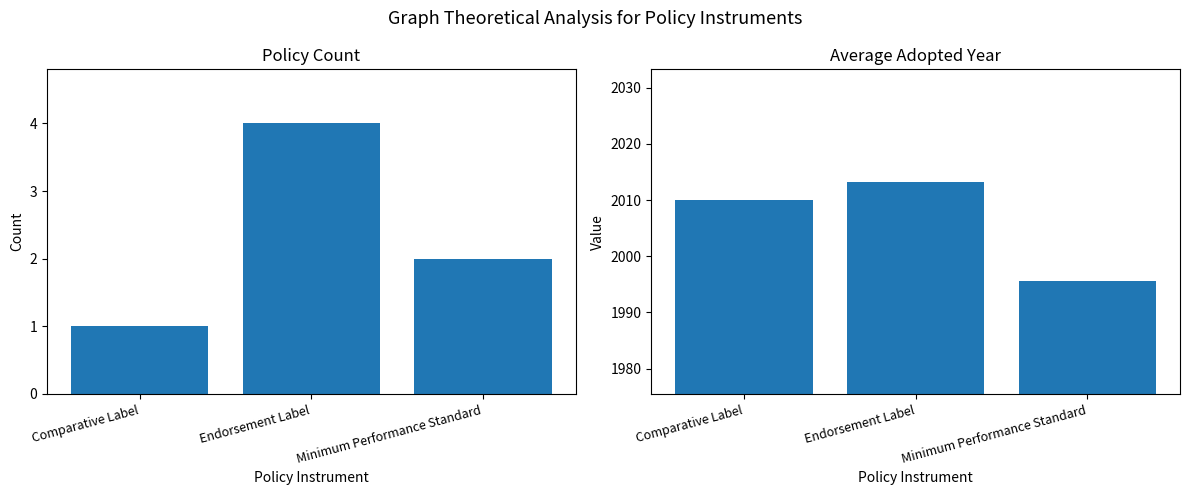

Which category has the highest value across all series?

Endorsement Label